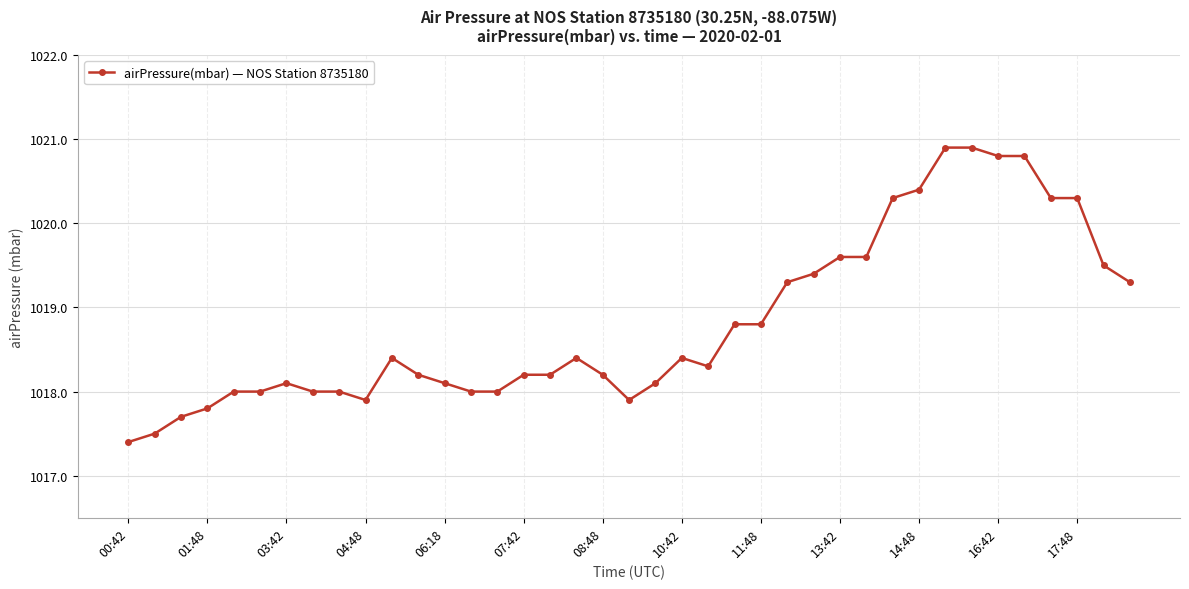

What is the maximum value shown in the chart?

1020.9